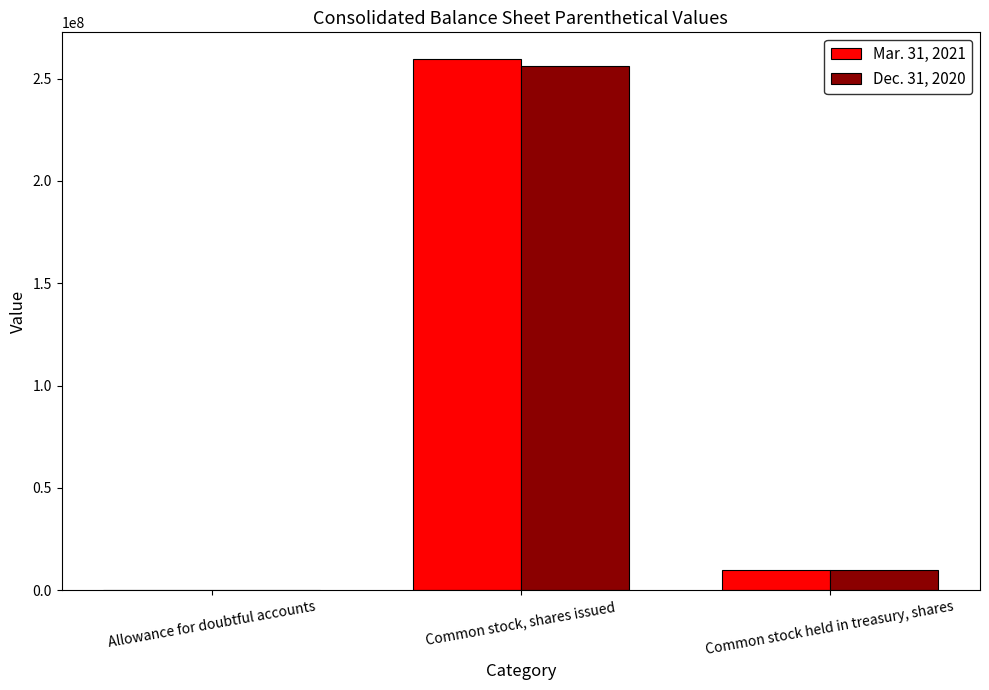

At which category is the sum across all series the highest?

Common stock, shares issued